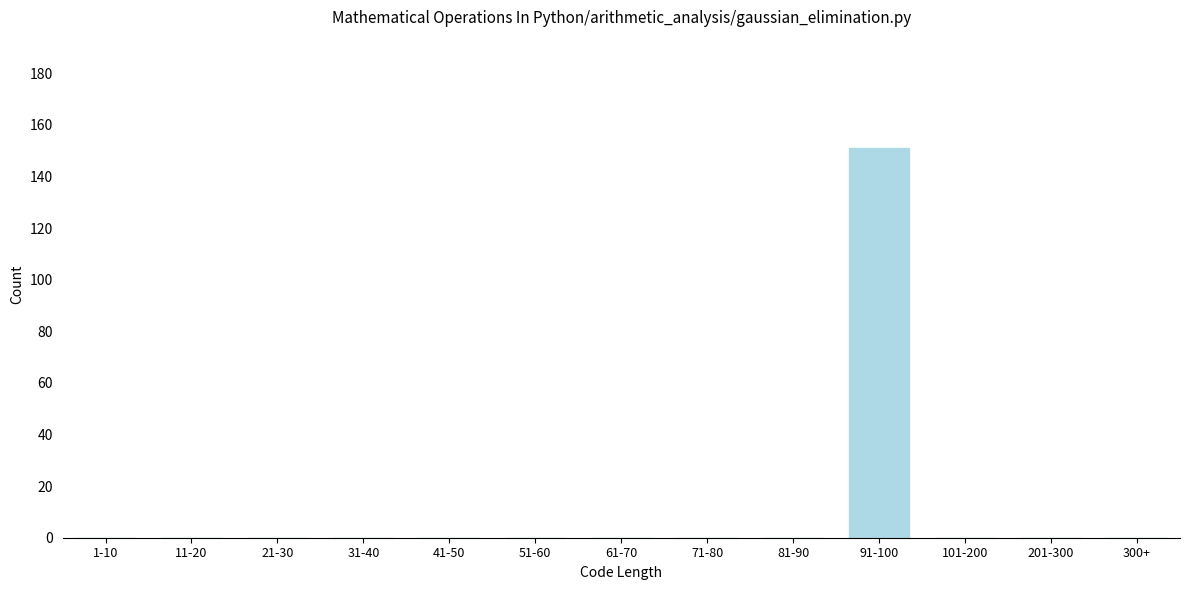

Reading right to left, list all the values displayed in this chart.

300+=0	201-300=0	101-200=0	91-100=151	81-90=0	71-80=0	61-70=0	51-60=0	41-50=0	31-40=0	21-30=0	11-20=0	1-10=0